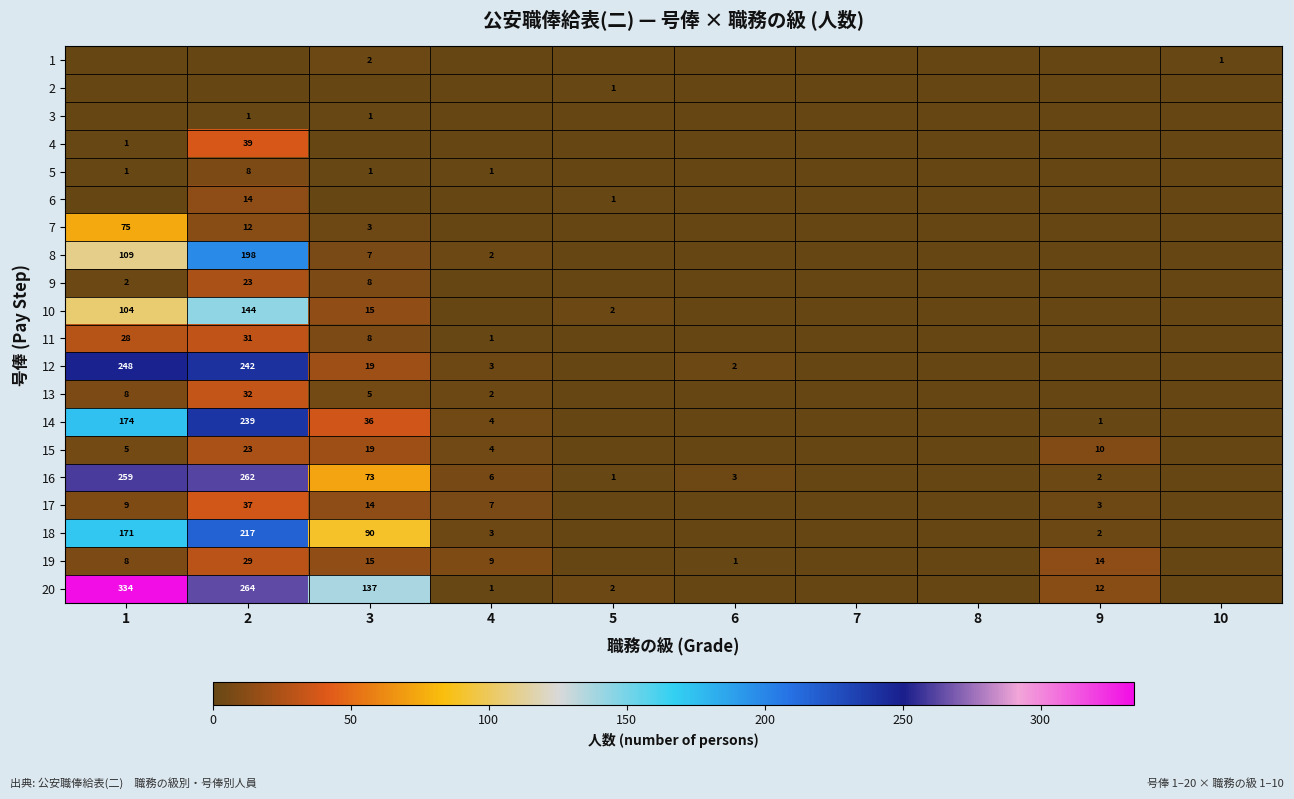

True or false: 4 has a value of 1 at 1.

True